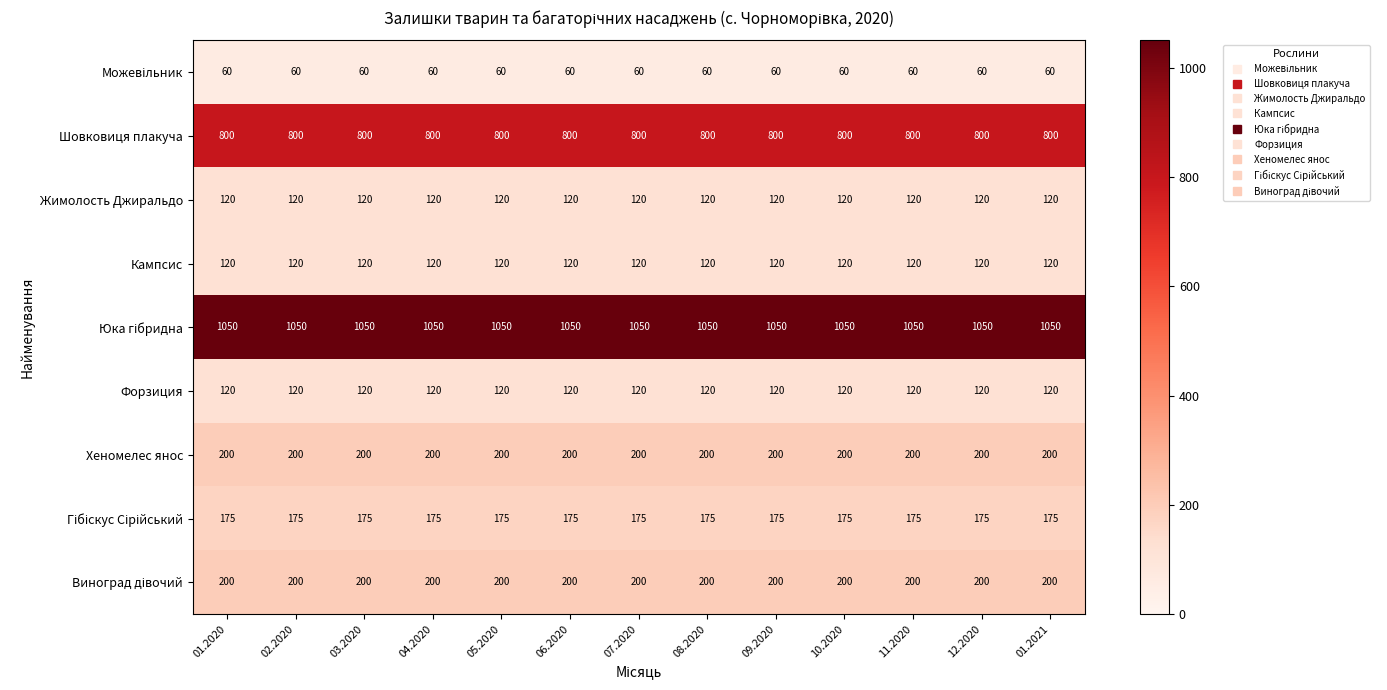

What is the average value of the Шовковиця плакуча series?

800